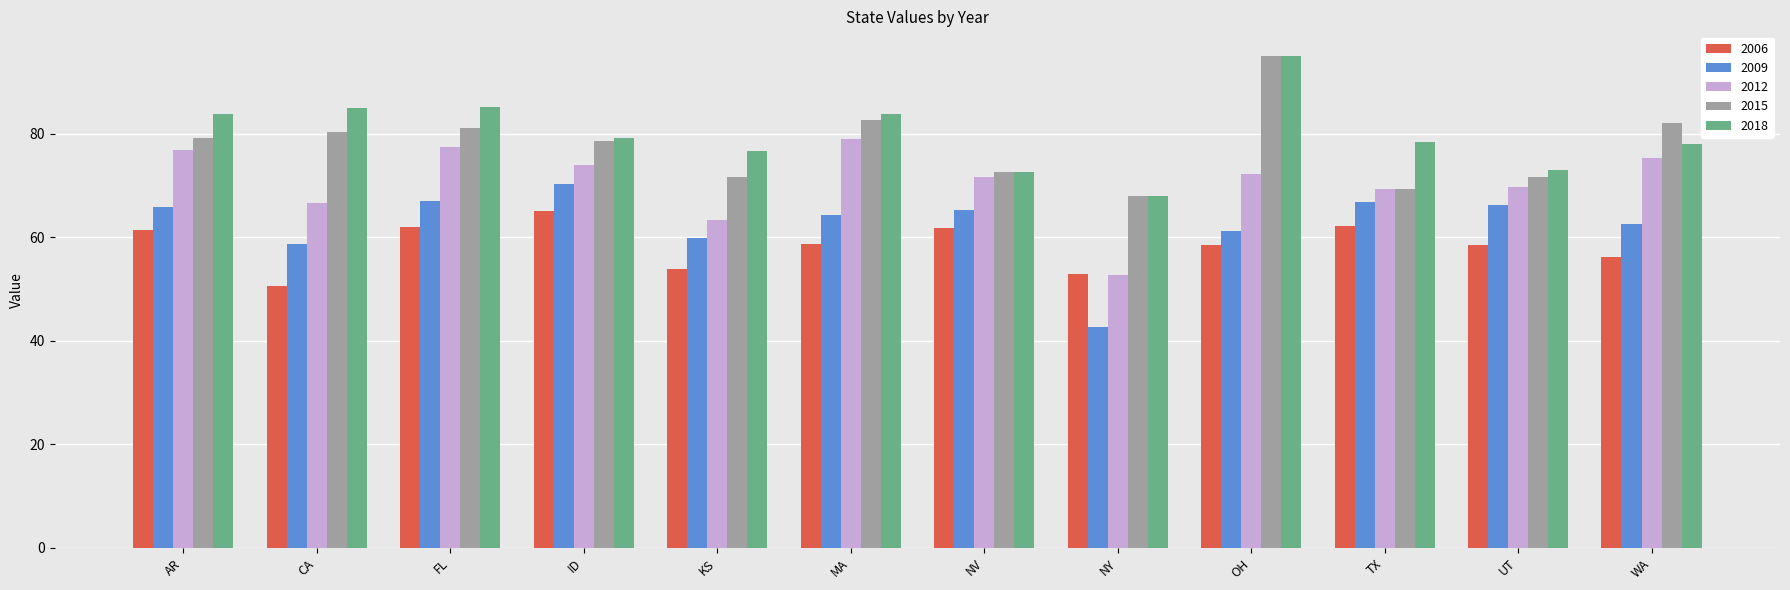

How many categories are shown in the chart?

12